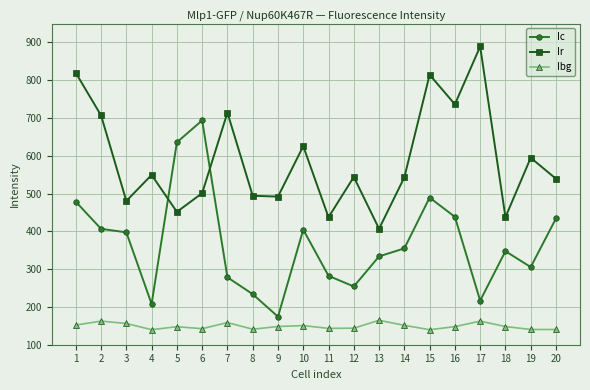

At how many categories does at least one series exceed 162?

20